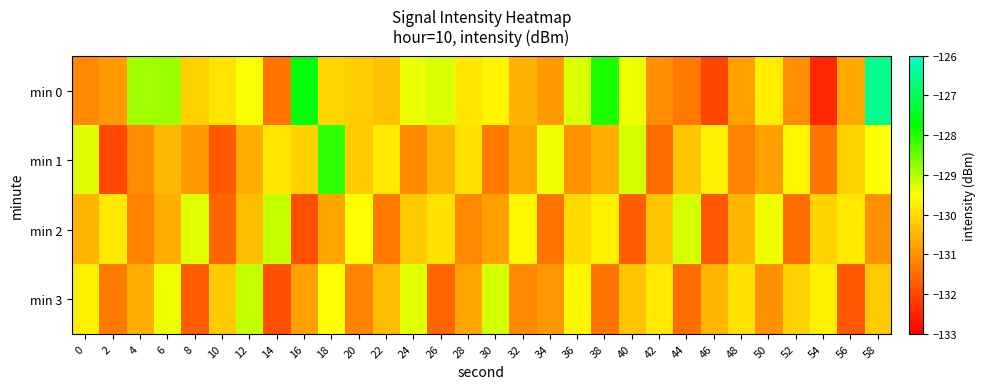

List the series in order of their peak value, highest first.

min 0, min 1, min 2, min 3